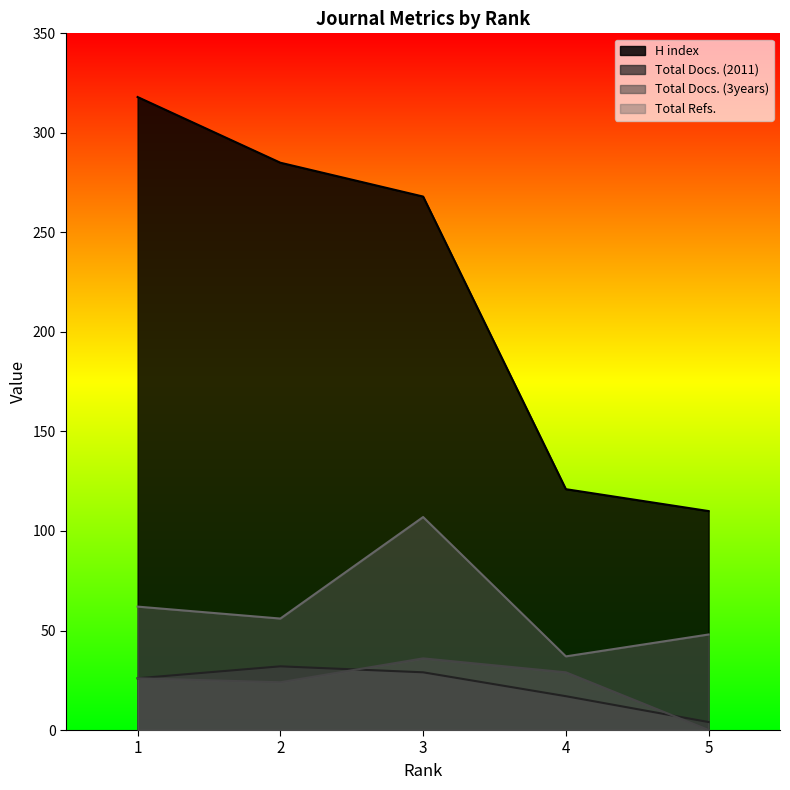

What is the average value of the Total Docs. (2011) series?

22